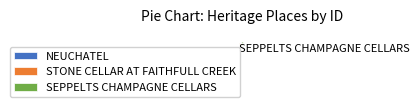

Rank the categories by value from lowest to highest.

NEUCHATEL, STONE CELLAR AT FAITHFULL CREEK, SEPPELTS CHAMPAGNE CELLARS